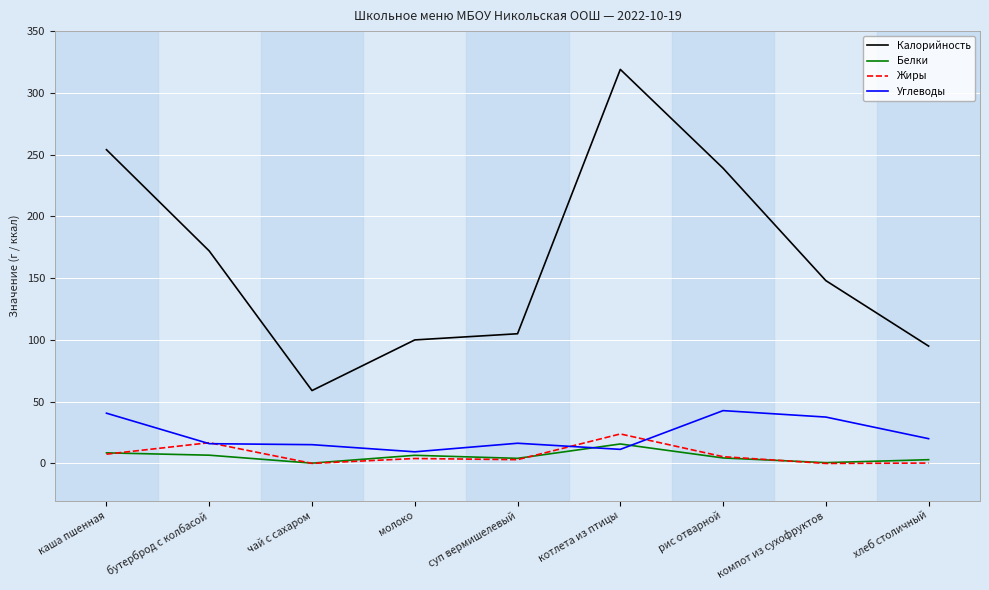

What is the minimum value for Углеводы?

9.4